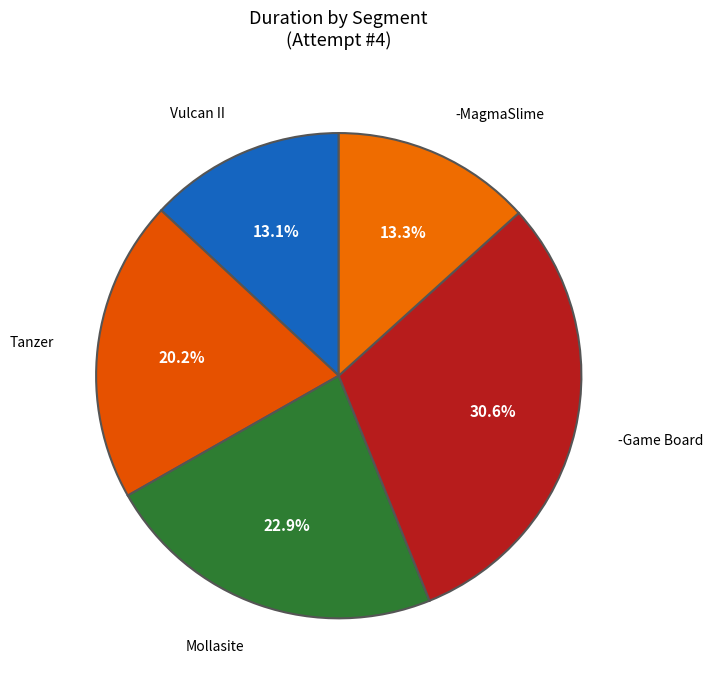

Which slice is the smallest?

Vulcan II